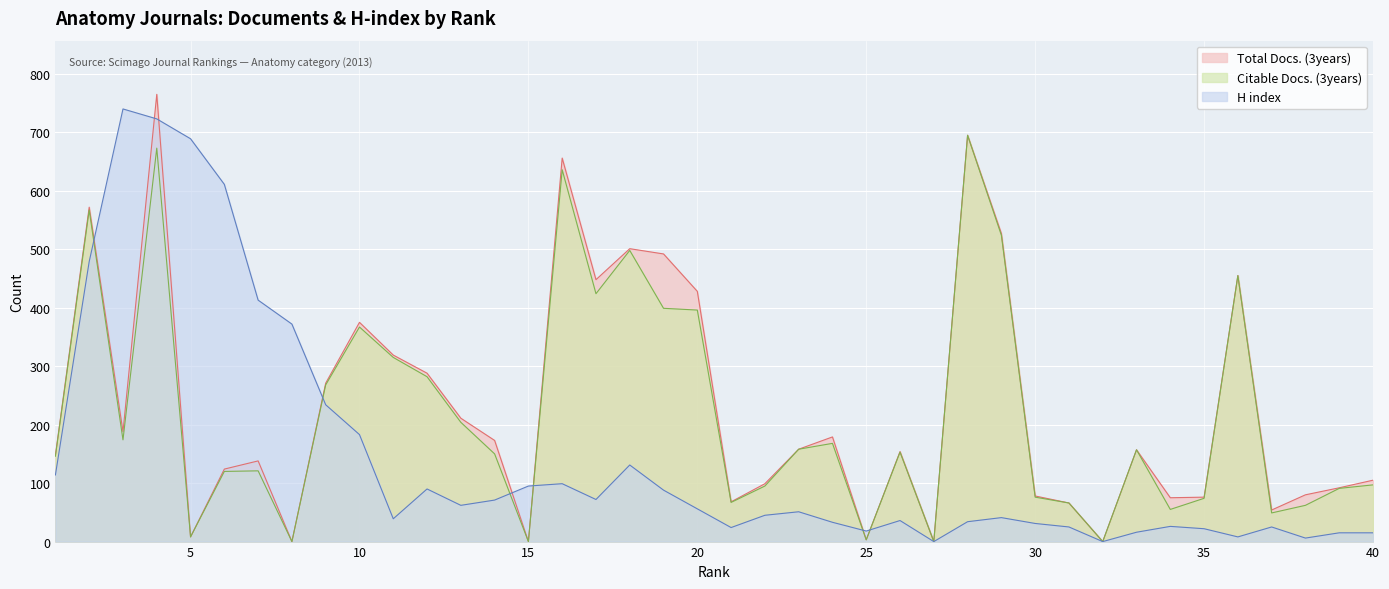

Does the chart display data point markers on the line(s)?

No